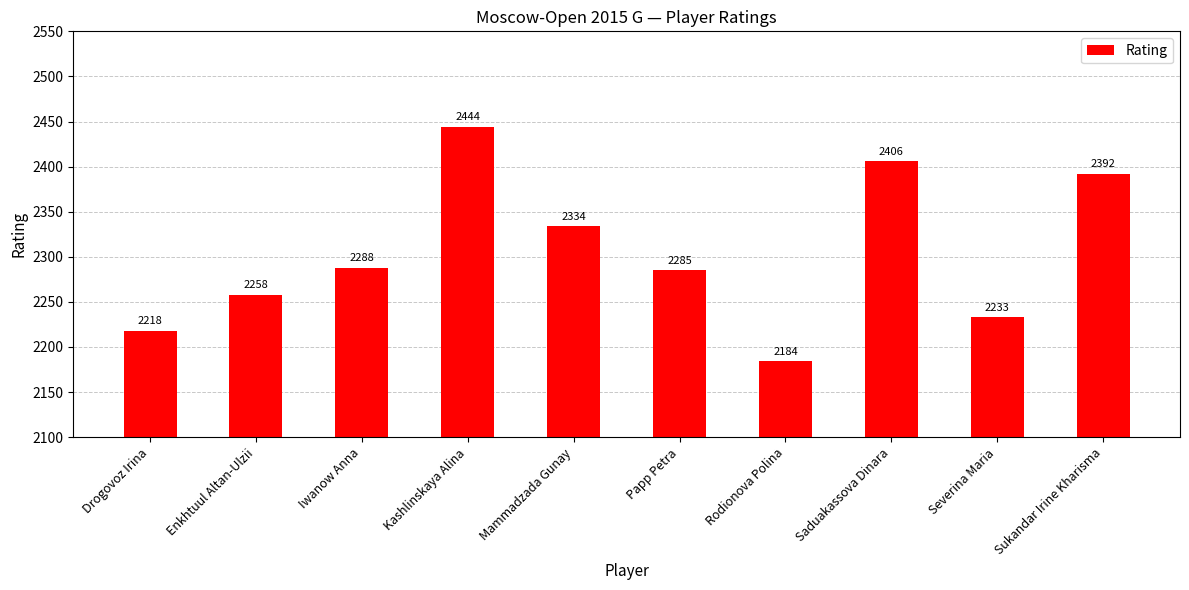

List the labels in order of value, largest first.

Kashlinskaya Alina, Saduakassova Dinara, Sukandar Irine Kharisma, Mammadzada Gunay, Iwanow Anna, Papp Petra, Enkhtuul Altan-Ulzii, Severina Maria, Drogovoz Irina, Rodionova Polina